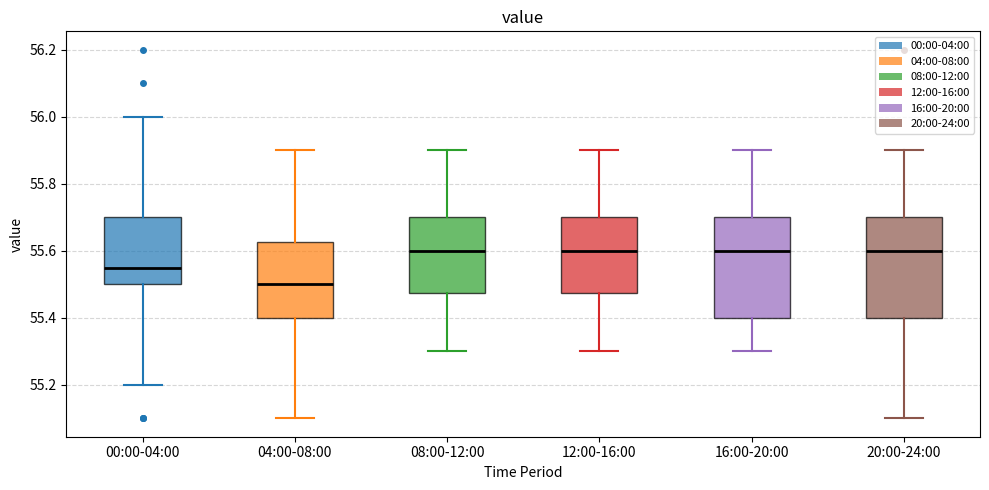

Reading left to right, read every box against the y-axis: the position of its median line, the range the box covers, and the ends of its whiskers. The values are not printed on the chart, so give them approximately, as read against the axis.

00:00-04:00: median 55.56, box 55.50 to 55.70, whiskers 55.20 to 56.00
04:00-08:00: median 55.50, box 55.40 to 55.62, whiskers 55.10 to 55.90
08:00-12:00: median 55.60, box 55.48 to 55.70, whiskers 55.30 to 55.90
12:00-16:00: median 55.60, box 55.48 to 55.70, whiskers 55.30 to 55.90
16:00-20:00: median 55.60, box 55.40 to 55.70, whiskers 55.30 to 55.90
20:00-24:00: median 55.60, box 55.40 to 55.70, whiskers 55.10 to 55.90